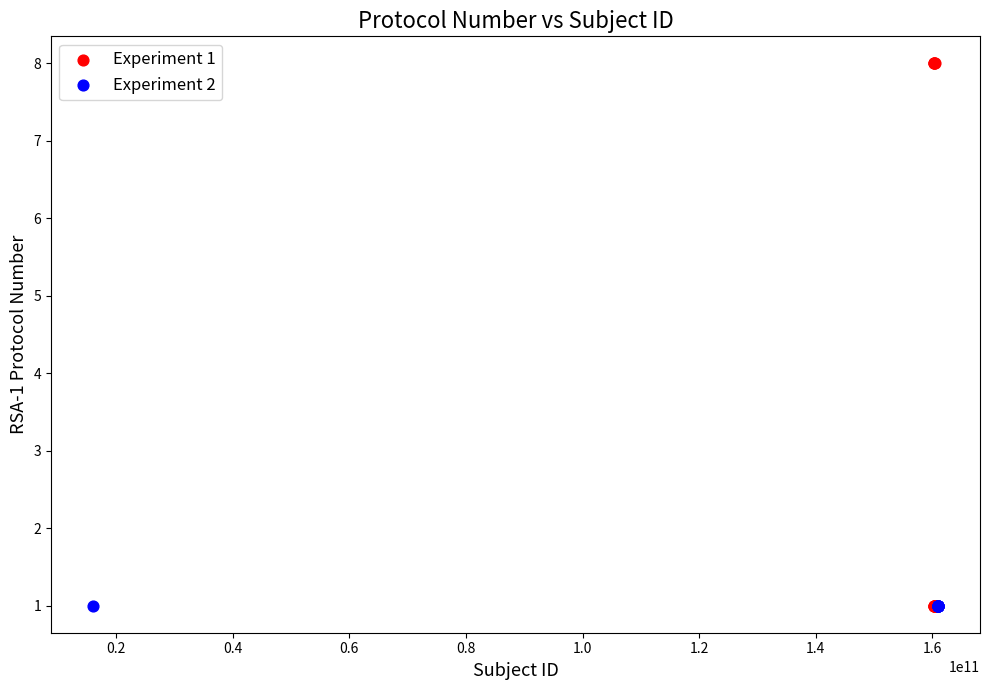

What are all the series names shown in the legend?

Experiment 1, Experiment 2